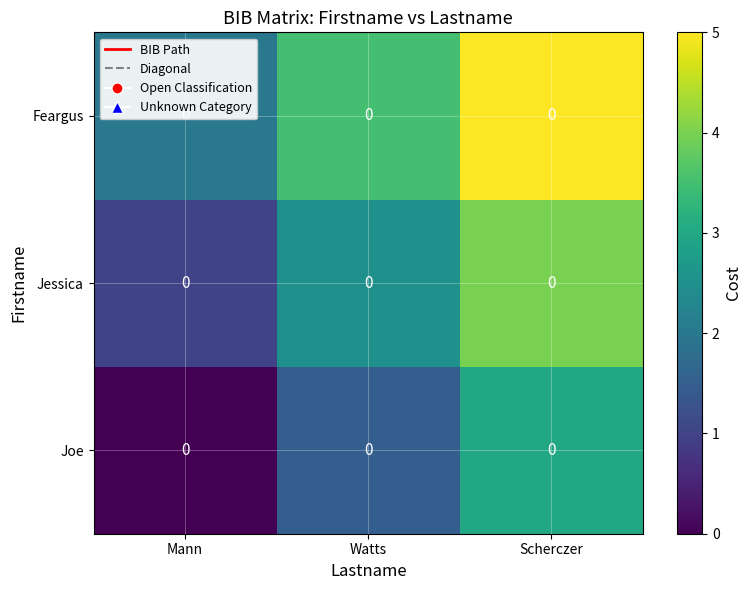

How many Jessica values are between 1 and 4?

3